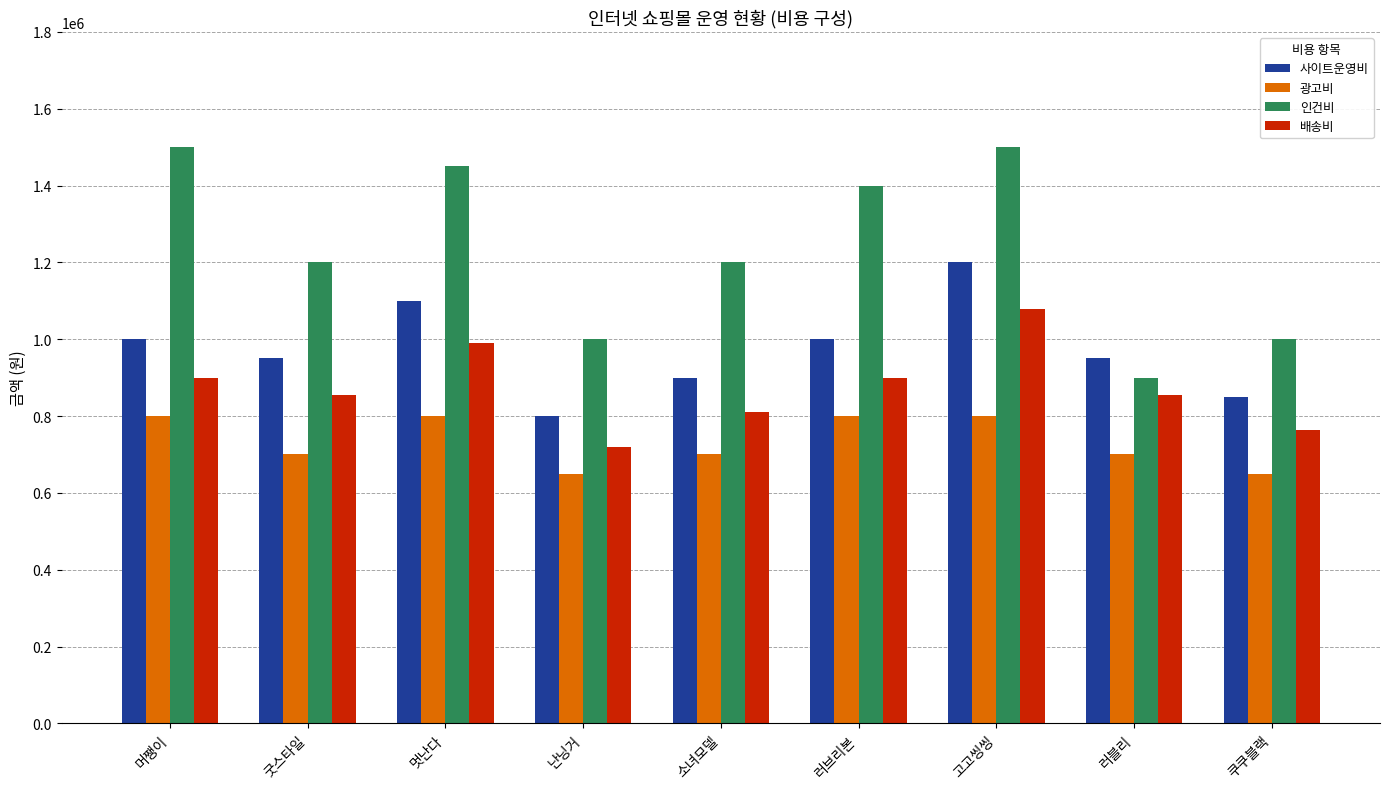

Between 멋난다 and 러블리, which series saw the biggest shift?

인건비